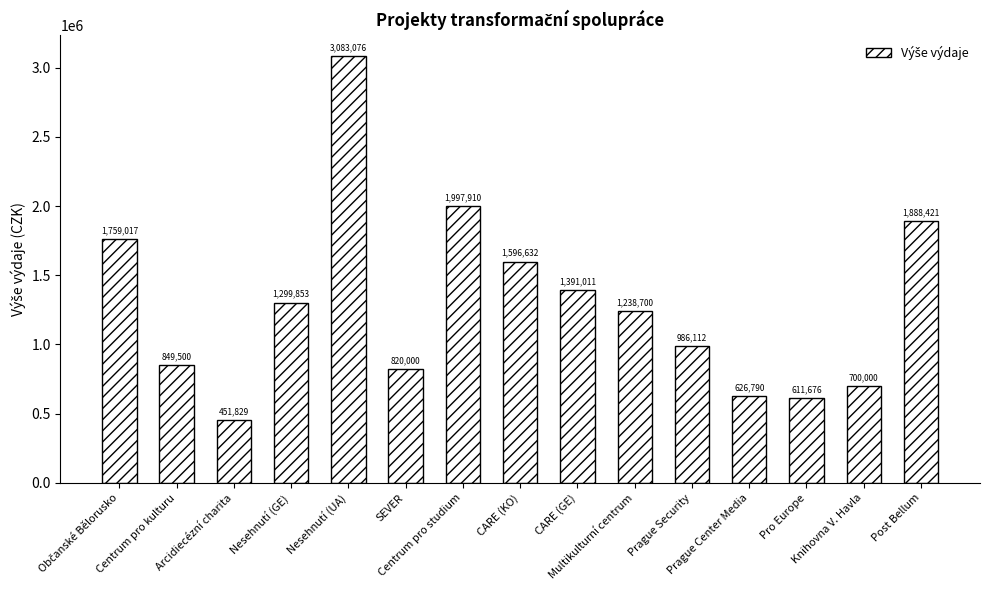

What is the average value?

1286702